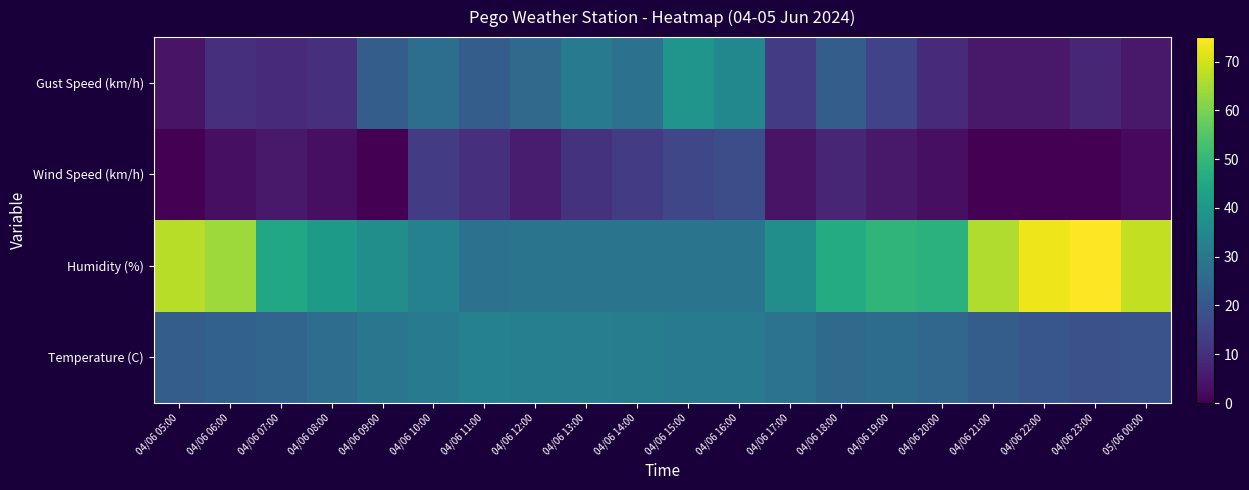

Count the number of data series in this chart.

4